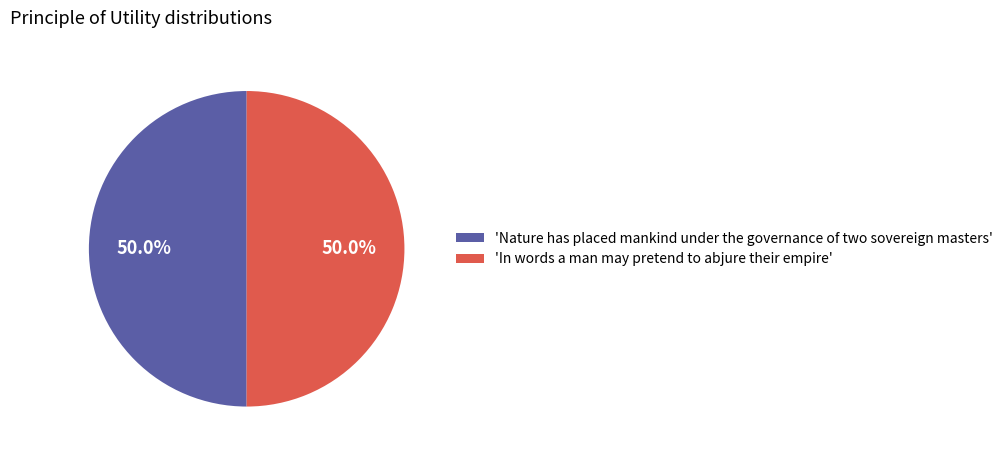

How many slices are in this pie chart?

2